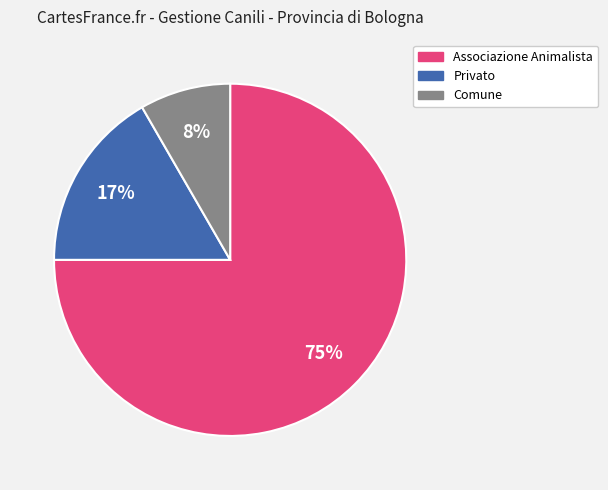

To the nearest percent, what is the average slice percentage?

33%